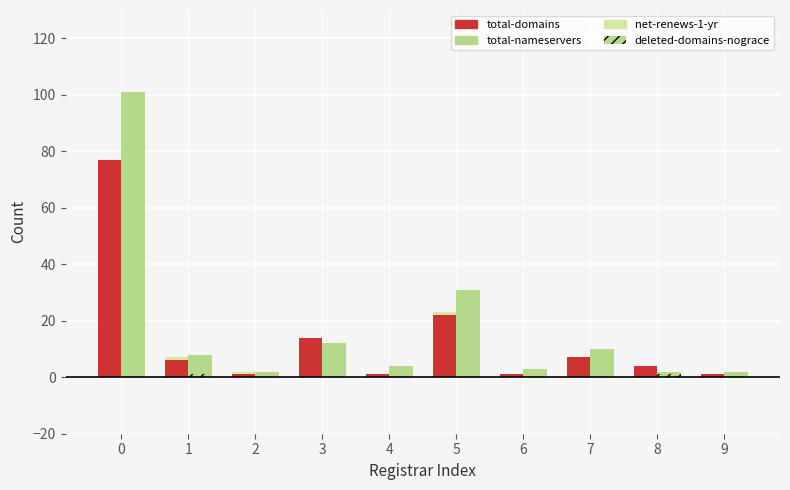

Which series has the largest range (max minus min)?

total-nameservers